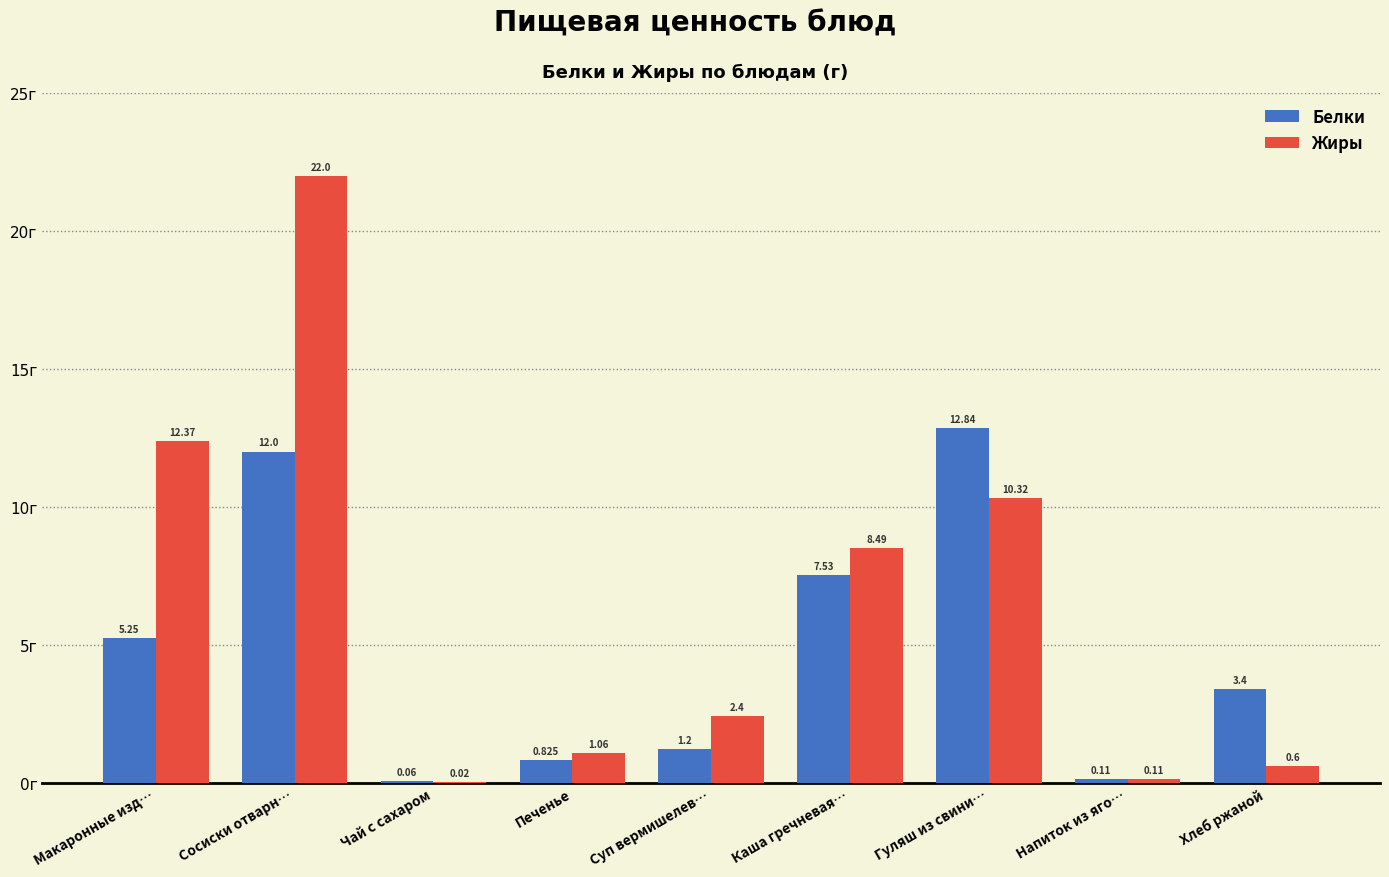

Is the value of Белки at Суп вермишелев… greater than the value of Жиры at Хлеб ржаной?

Yes